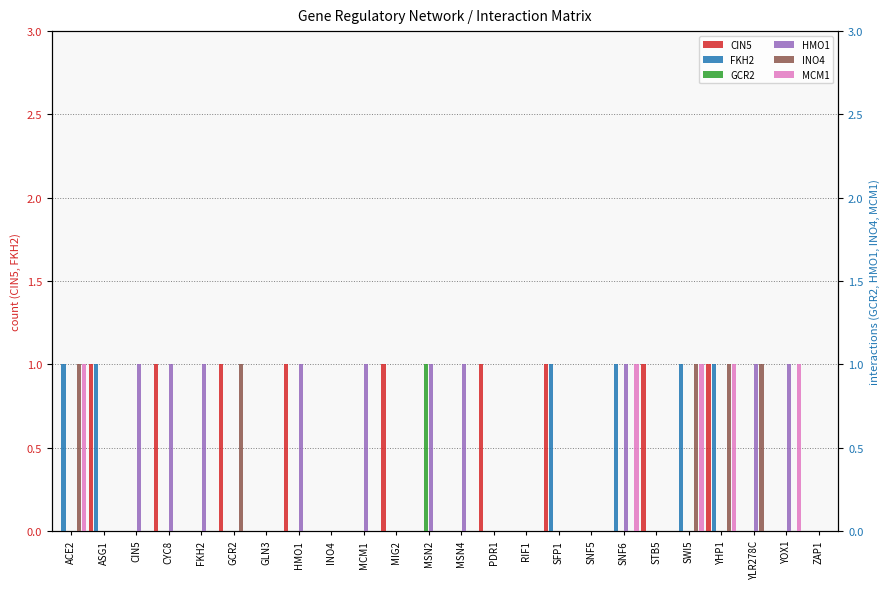

What are all the series names shown in the legend?

CIN5, FKH2, GCR2, HMO1, INO4, MCM1